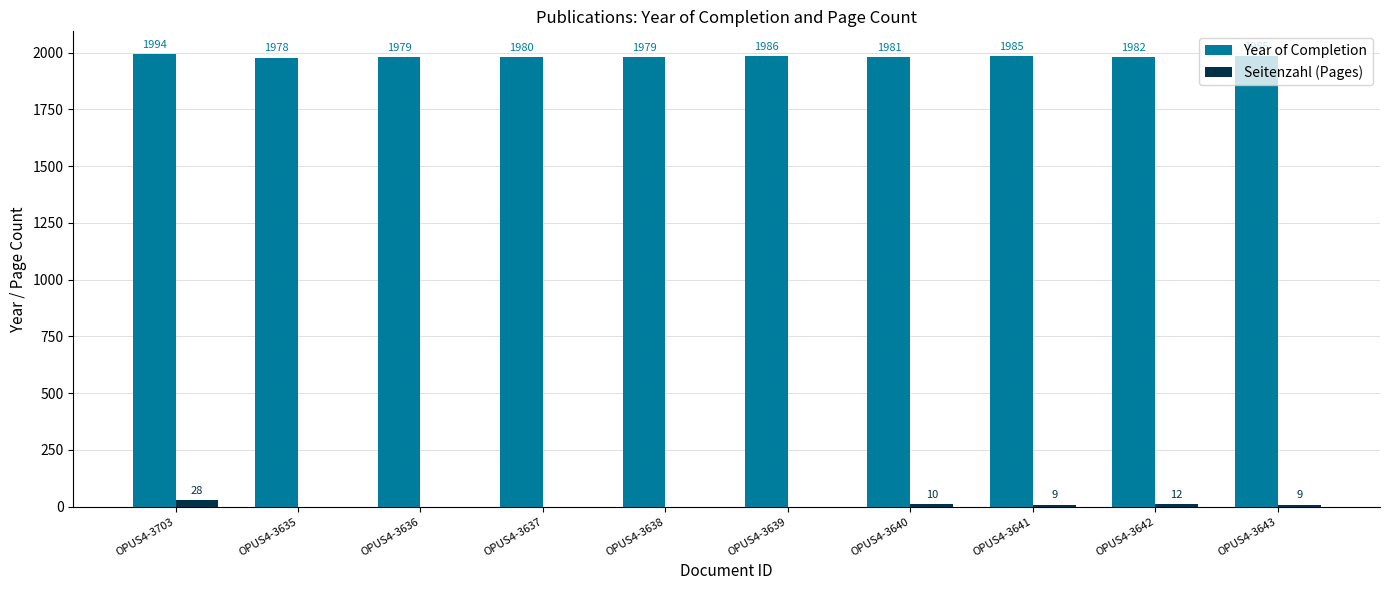

What is the maximum value shown in the chart?

1994